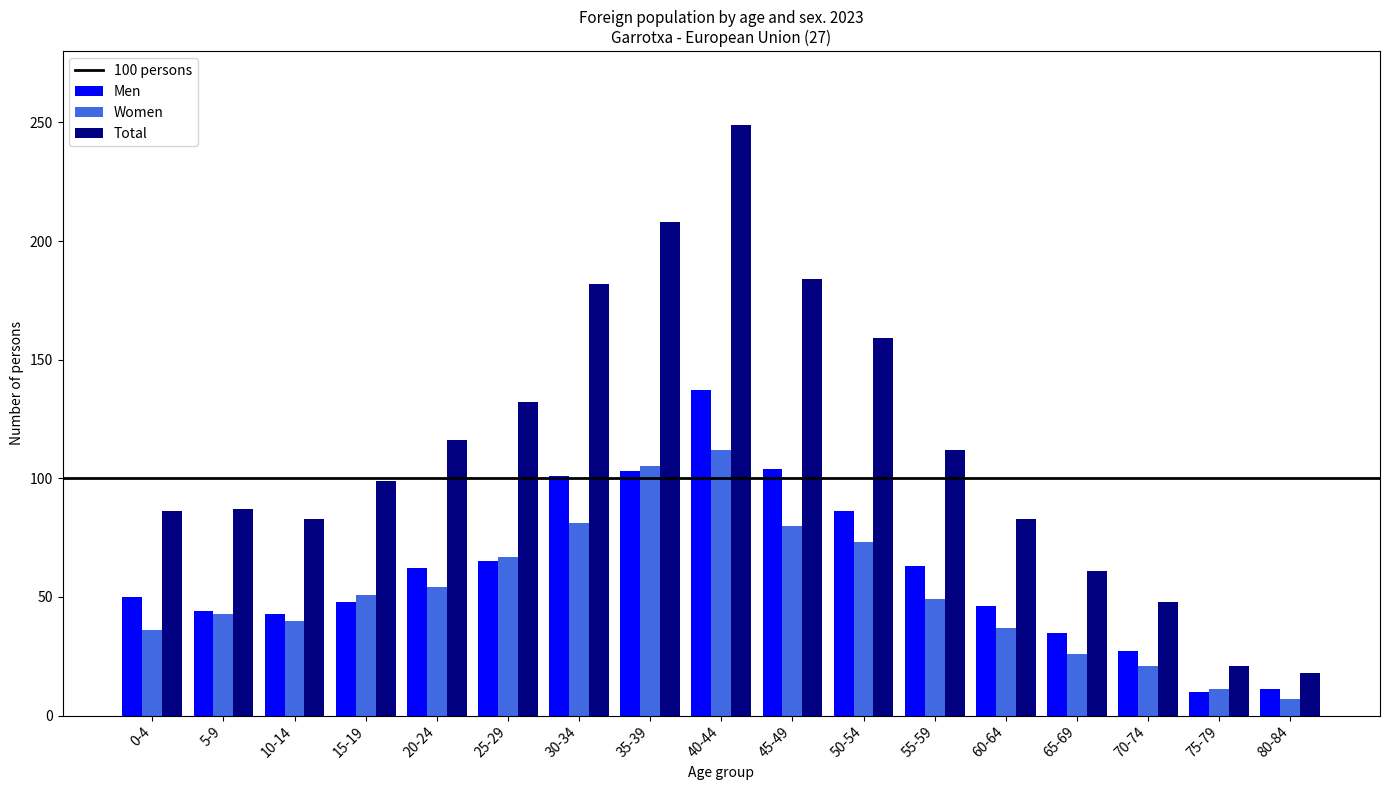

Which series has the widest spread of values?

Total